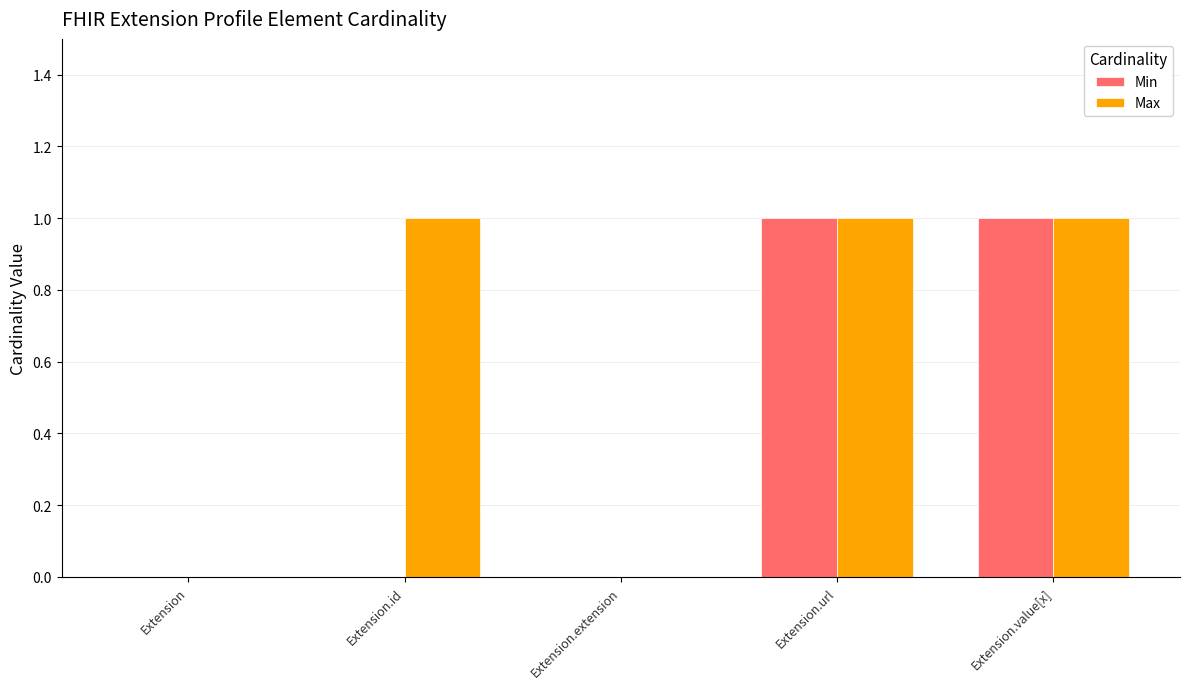

Count the number of categories in the chart.

5